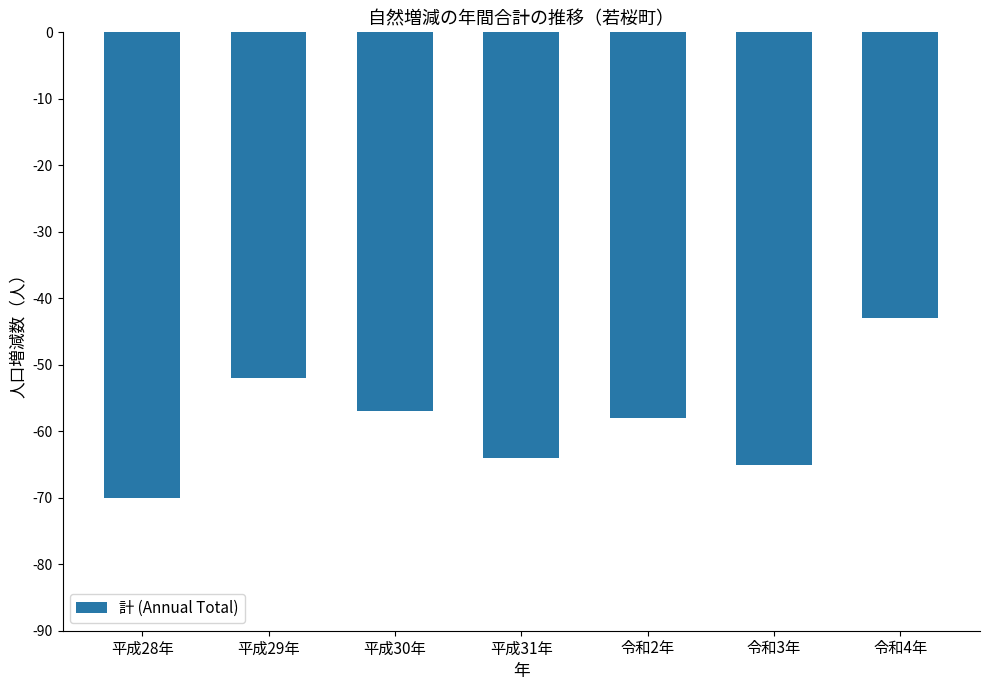

What is the change in value from 令和3年 to 令和4年?

+22